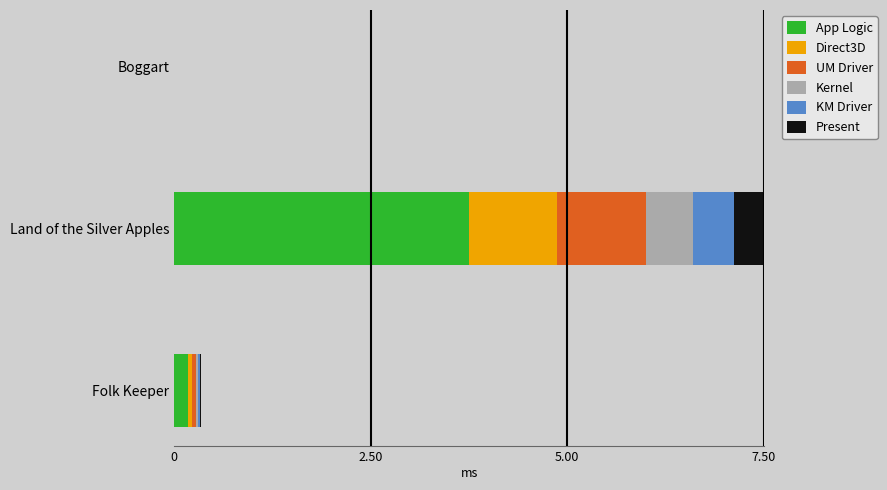

What is the total value across all series at Land of the Silver Apples?

7.5